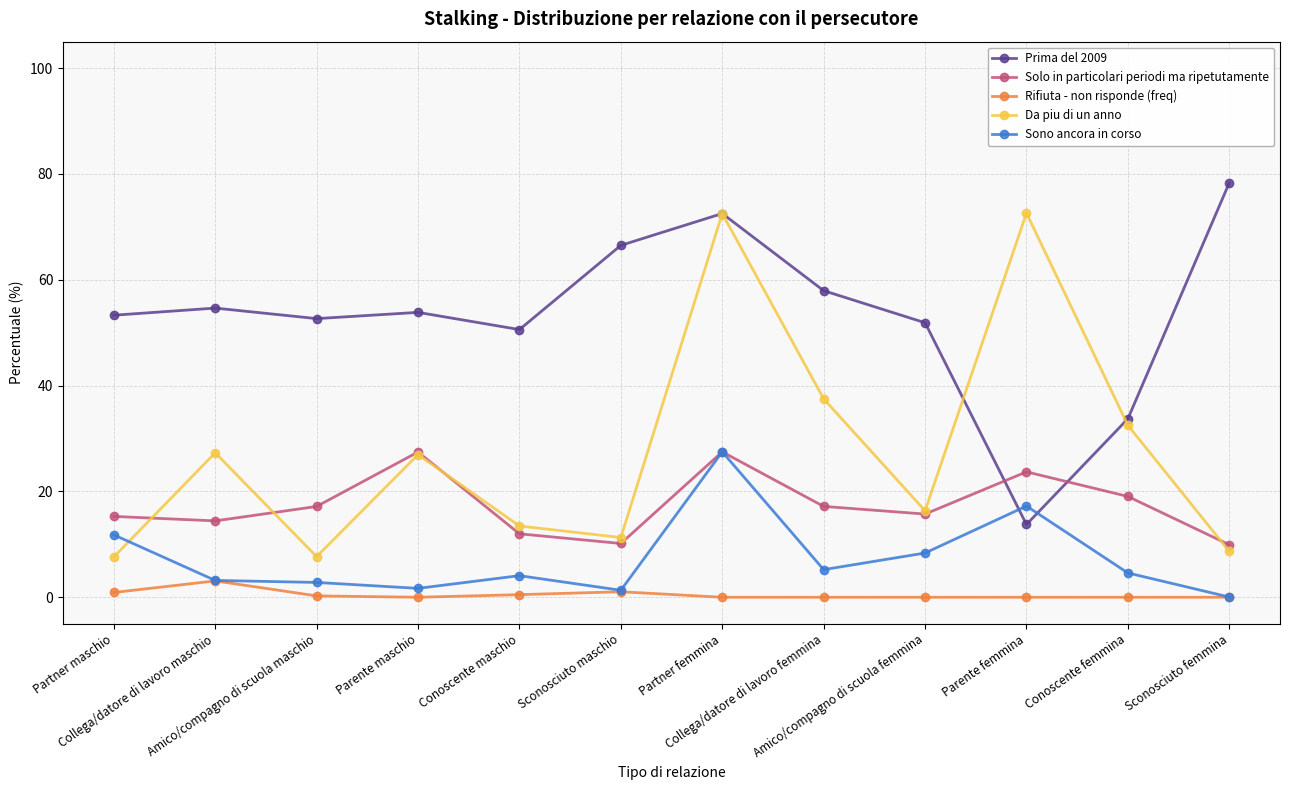

True or false: Da piu di un anno and Rifiuta - non risponde (freq) intersect in this chart.

False